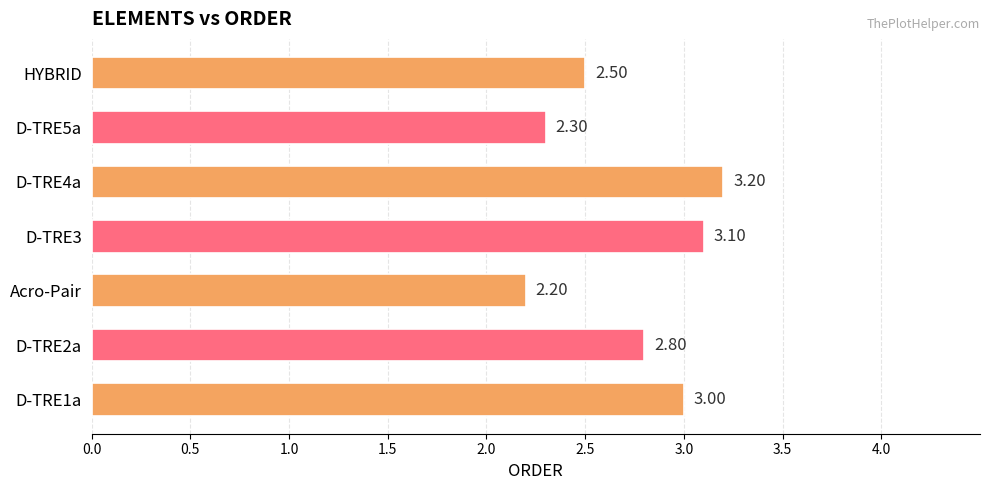

At which category does the chart reach its minimum across all series?

Acro-Pair